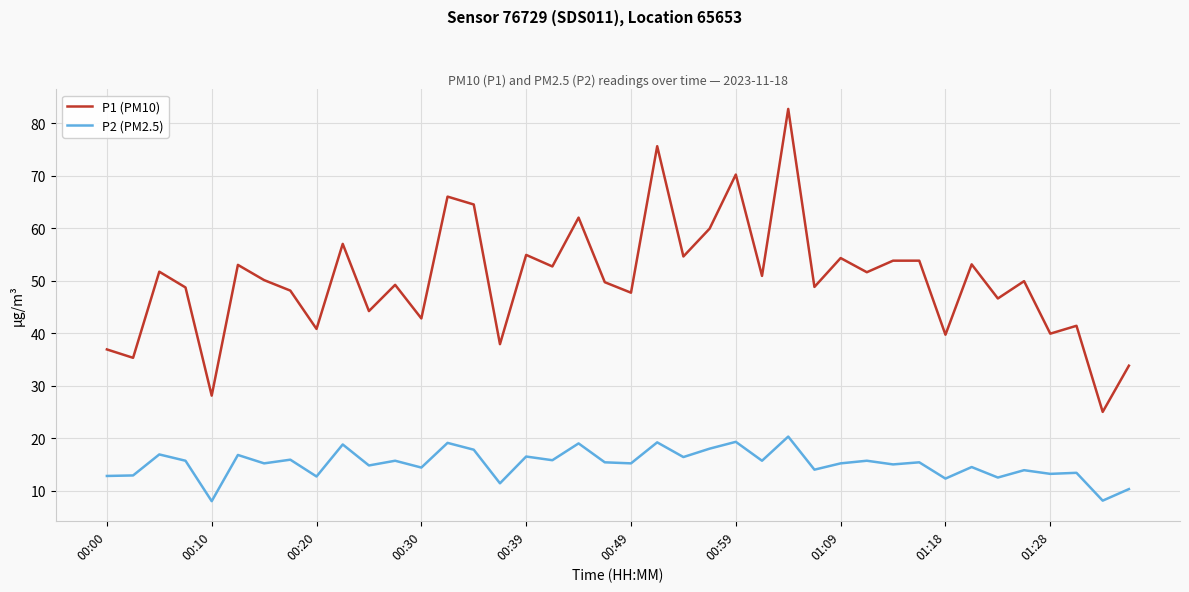

True or false: P1 (PM10) and P2 (PM2.5) intersect in this chart.

False